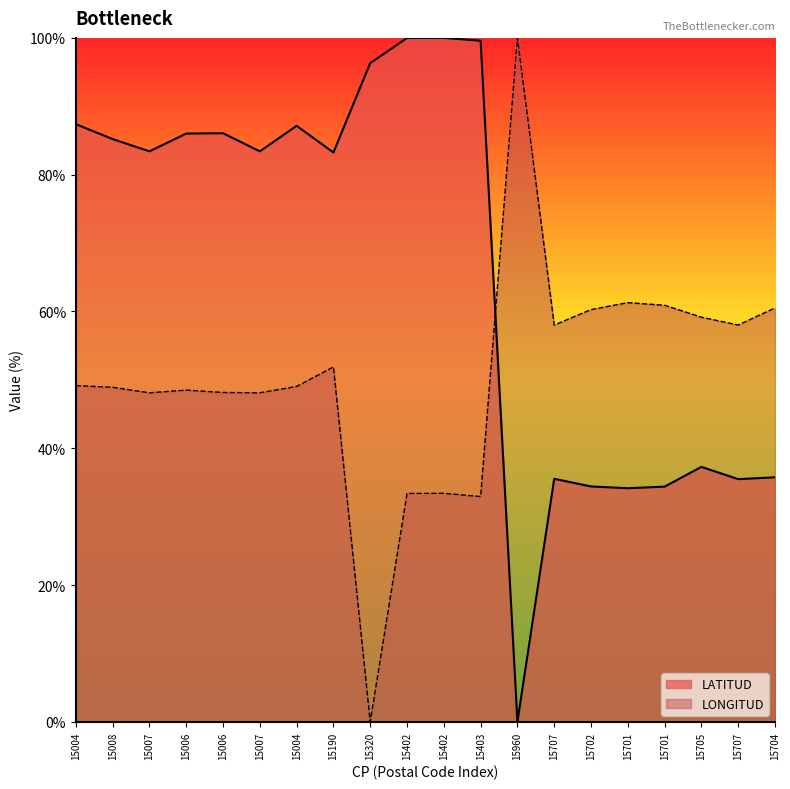

How many lines are shown in the chart?

2